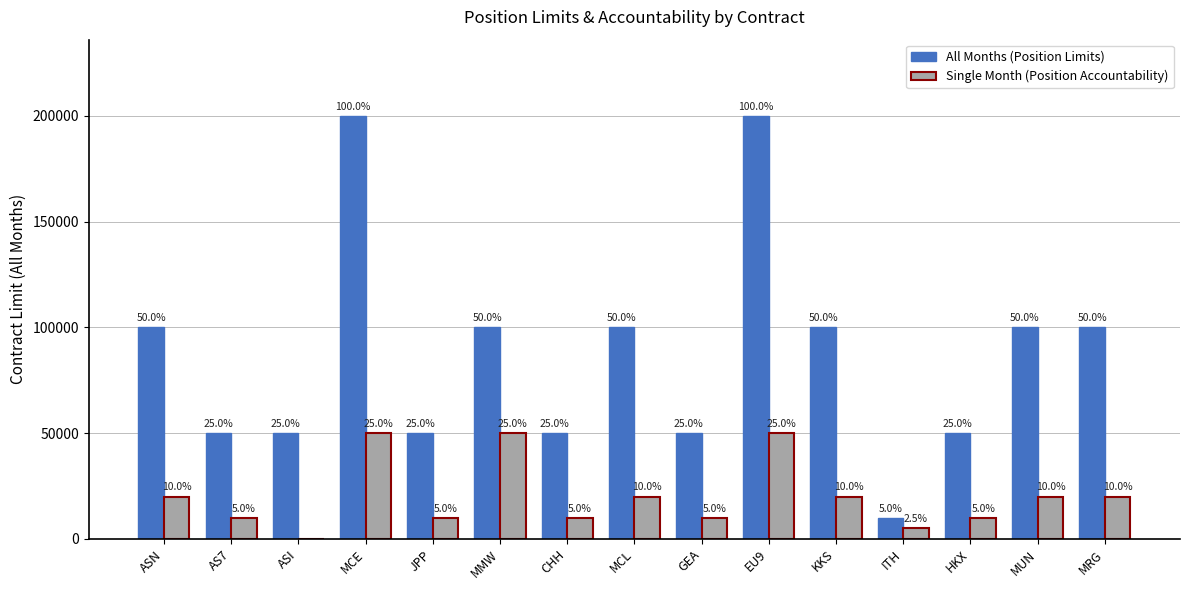

Is it true that Single Month (Position Accountability) equals 9072 at MCL?

False